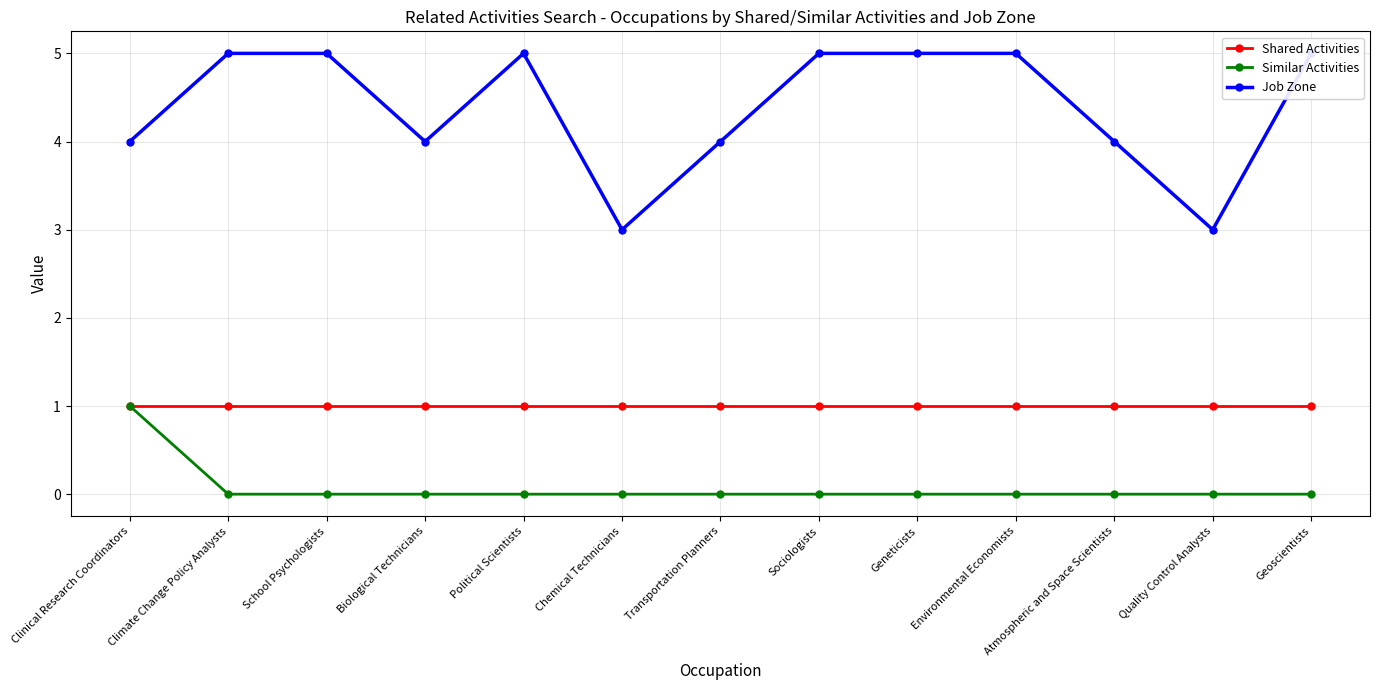

Does the chart have visible grid lines?

Yes